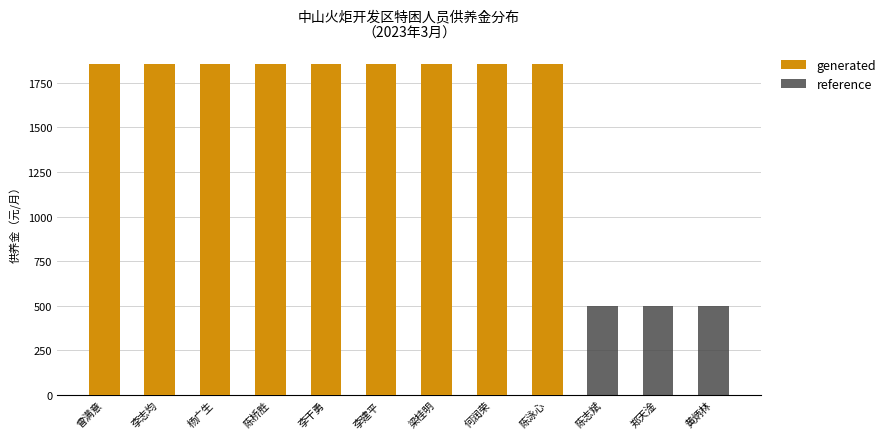

Between 李志均 and 梁桂明, which is larger?

李志均